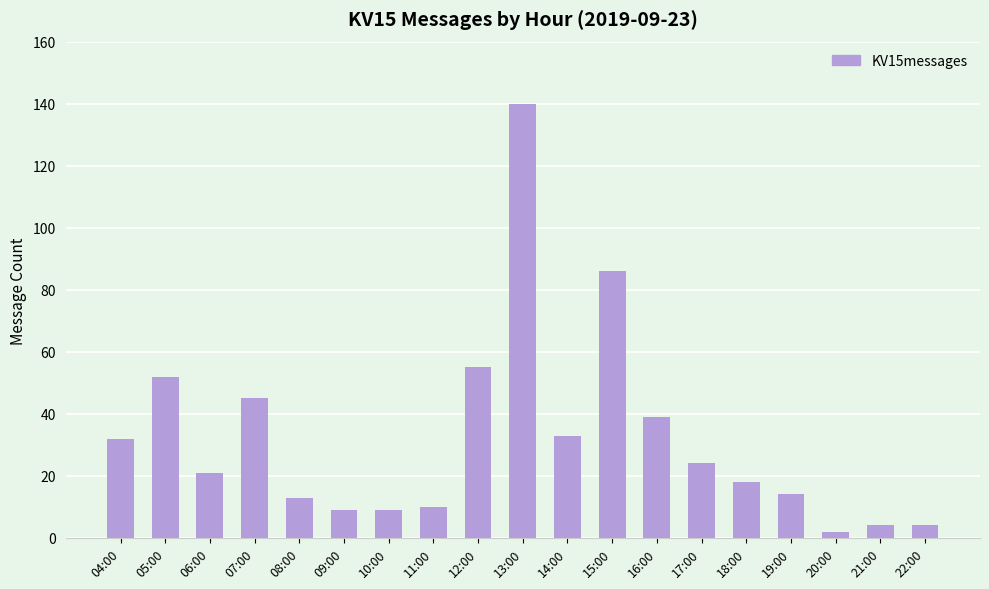

Which category has the lowest value across all series?

20:00